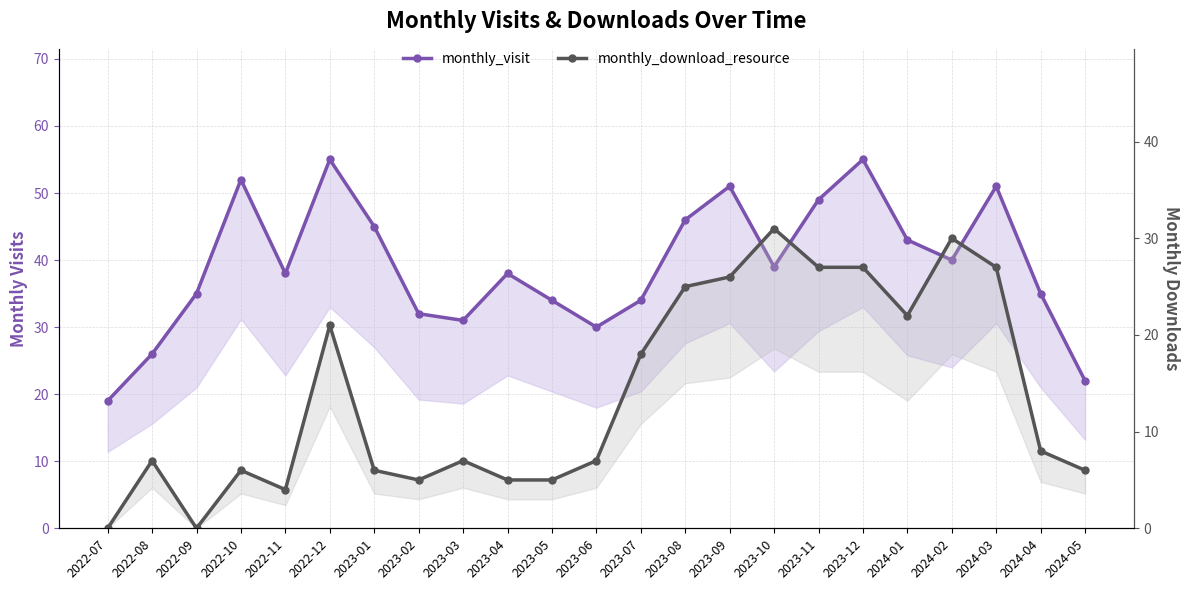

True or false: monthly_download_resource and monthly_visit cross at least once.

False